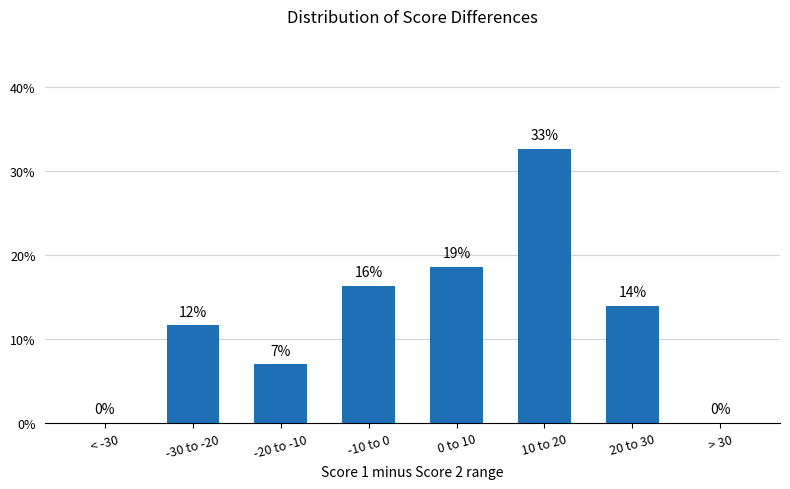

What is the change in value from -10 to 0 to 10 to 20?

+16.3